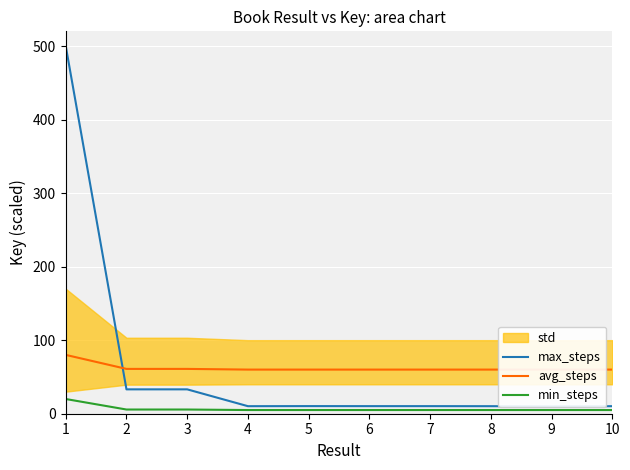

In avg_steps, how many points are lower than both neighbors (excluding endpoints)?

2